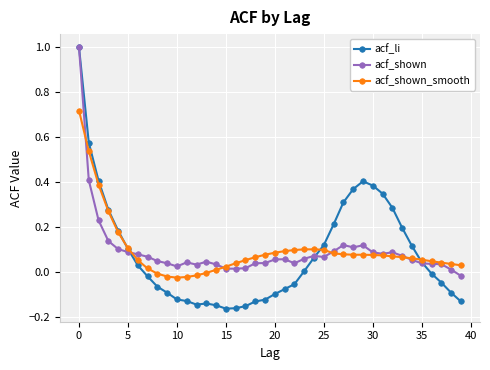

What is the sum of all acf_shown values?

3.7